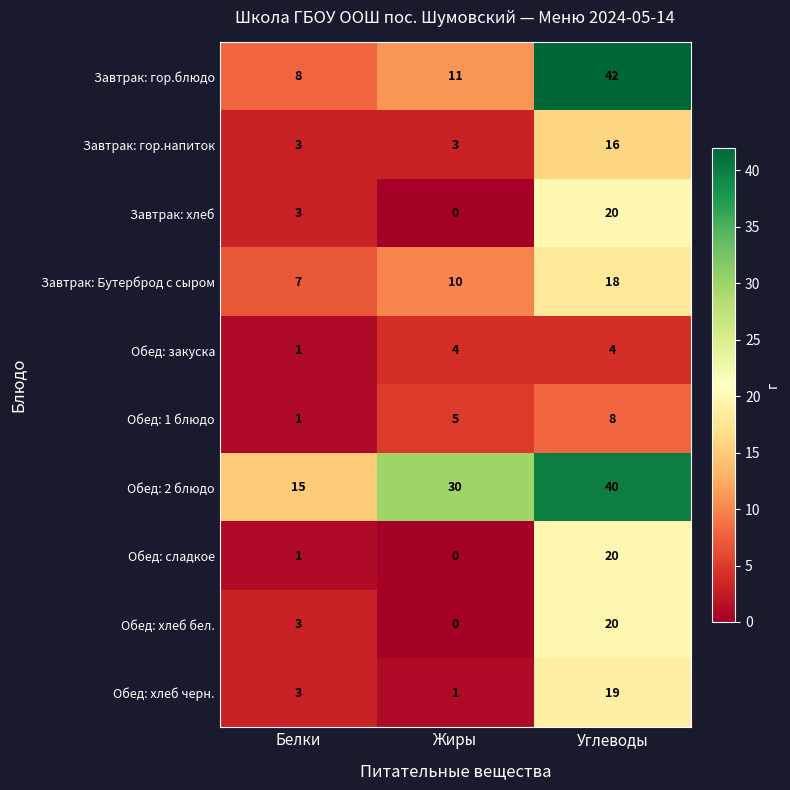

Which series has the largest total across all categories?

Обед: 2 блюдо